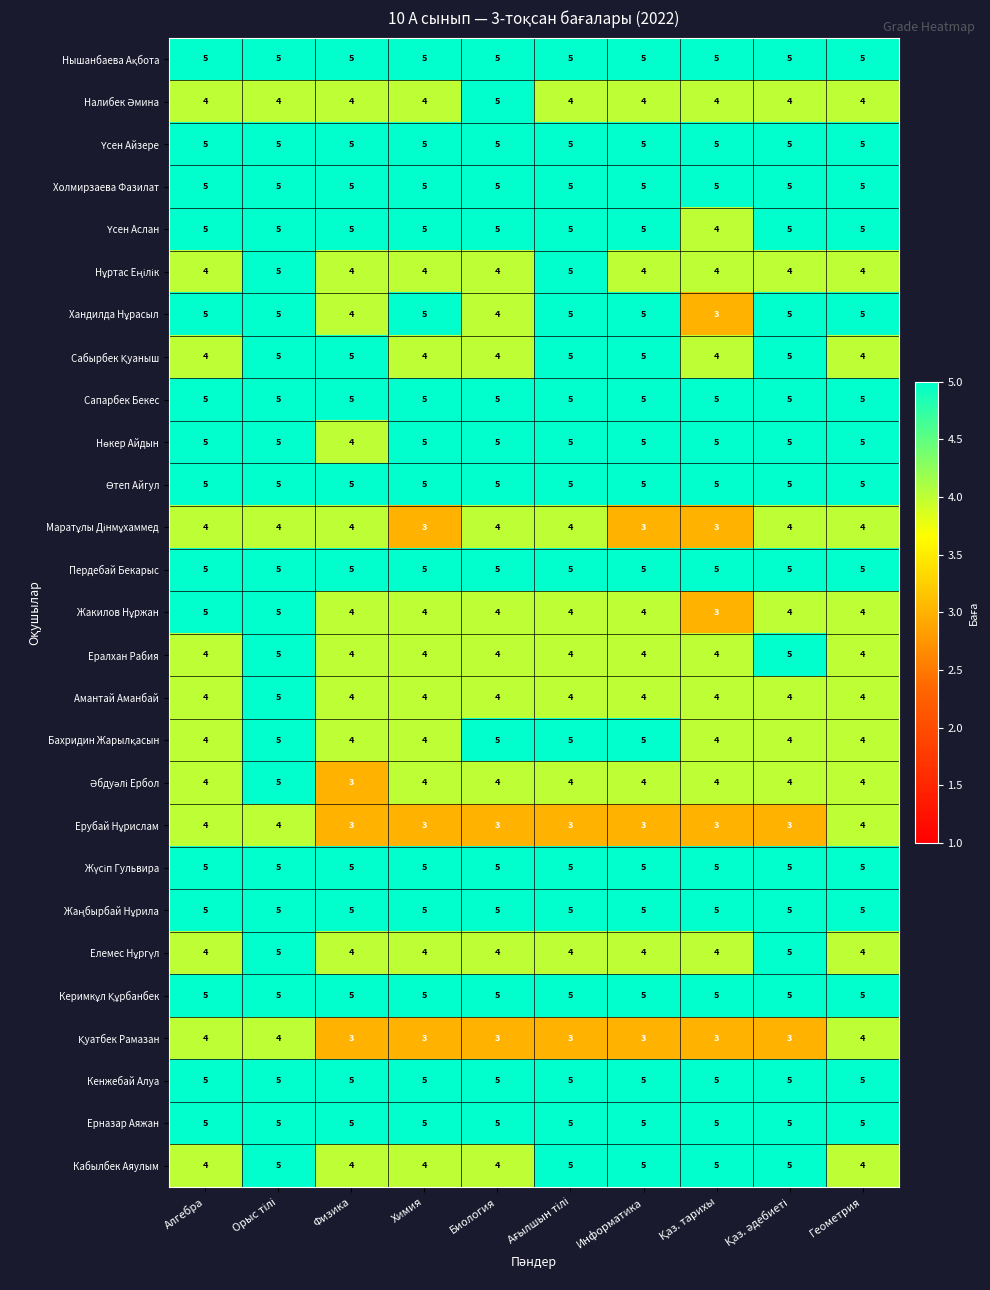

What is the sum of all Холмирзаева Фазилат values?

50